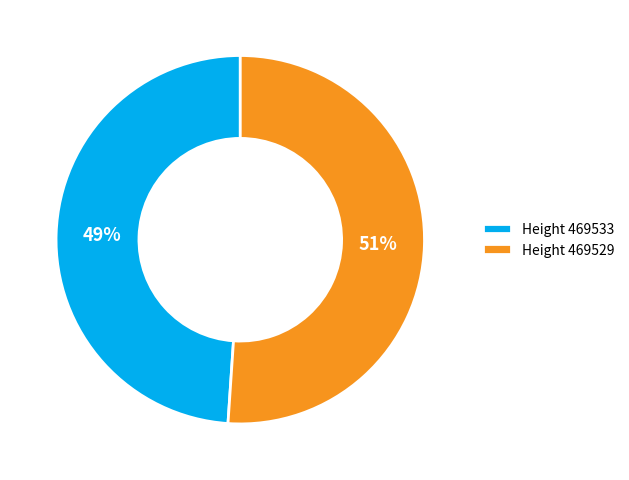

What is the majority slice?

Height 469529